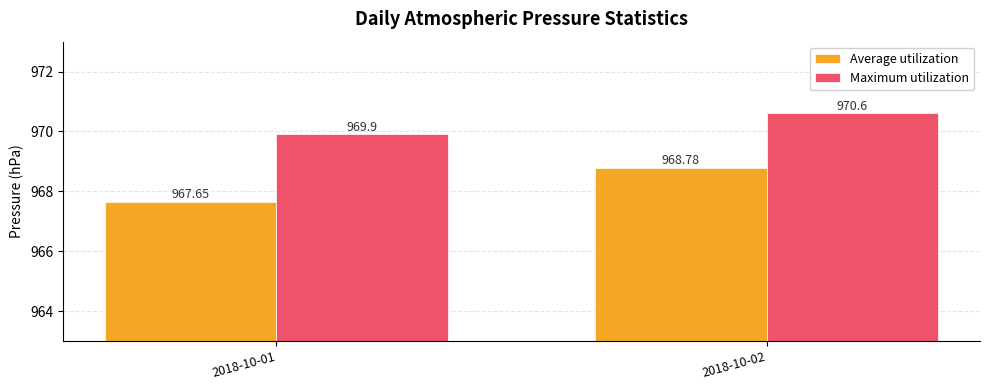

What is the value of the Maximum utilization bar at the 1st from the left?

969.9